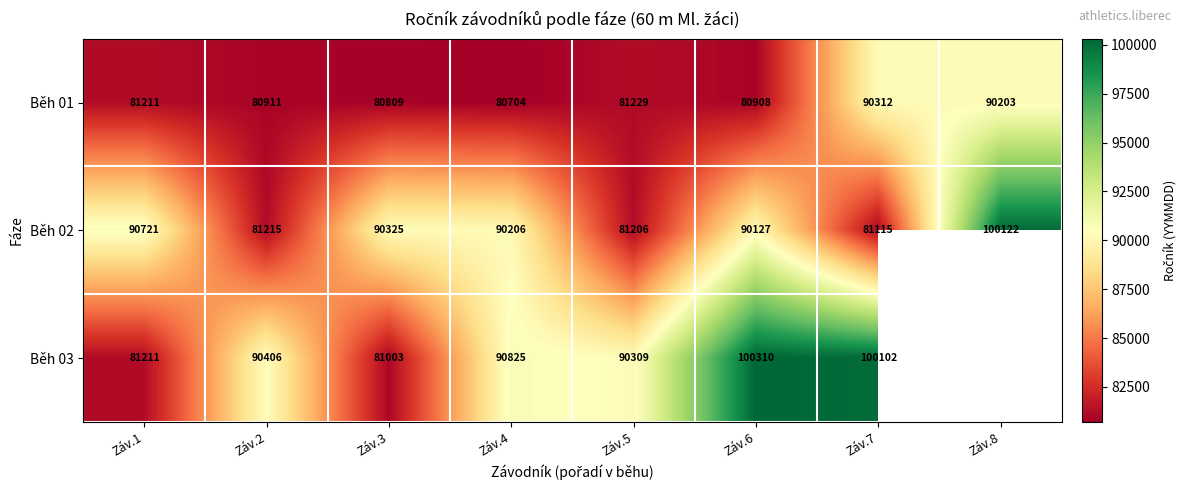

What is the sum of all Běh 02 values?

705037